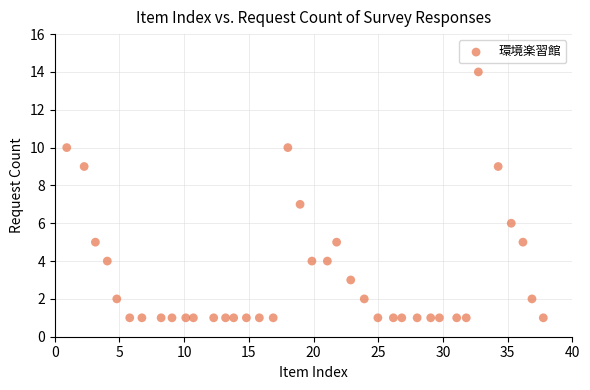

What is the range of Y values (max minus min)?

13